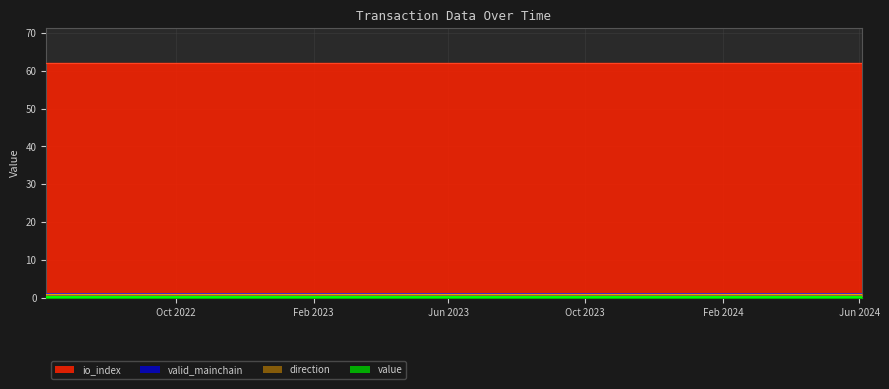

Rank the categories by io_index value from lowest to highest.

0, 1, 2, 3, 4, 5, 6, 7, 8, 9, 10, 11, 12, 13, 14, 15, 16, 17, 18, 19, 20, 21, 22, 23, 24